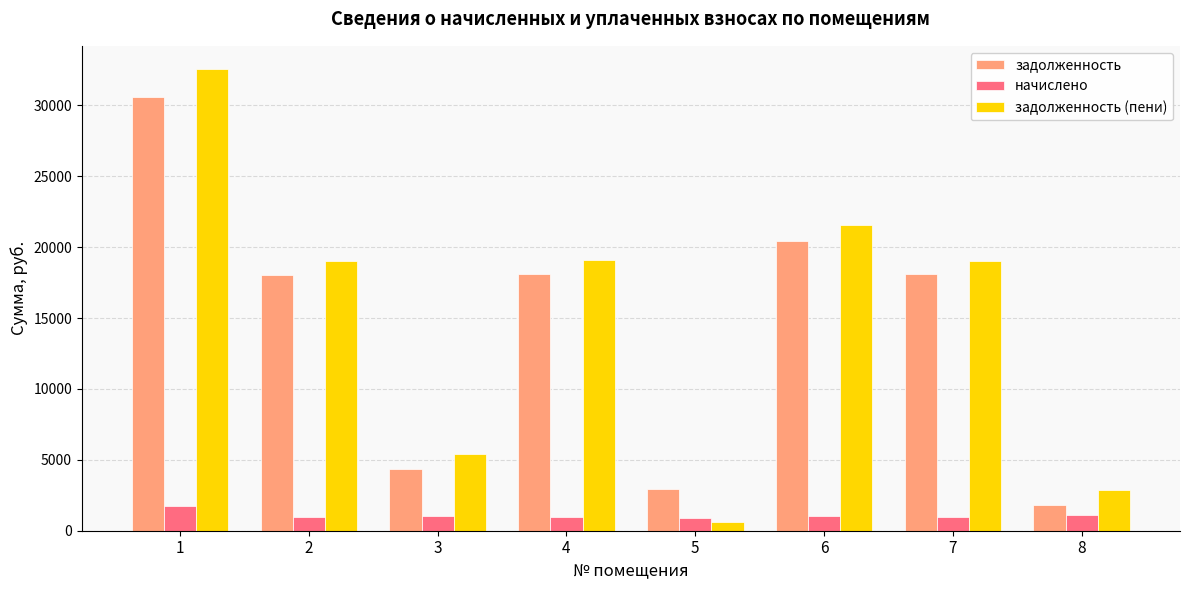

What is the difference between the highest and lowest values at 4?

18118.9